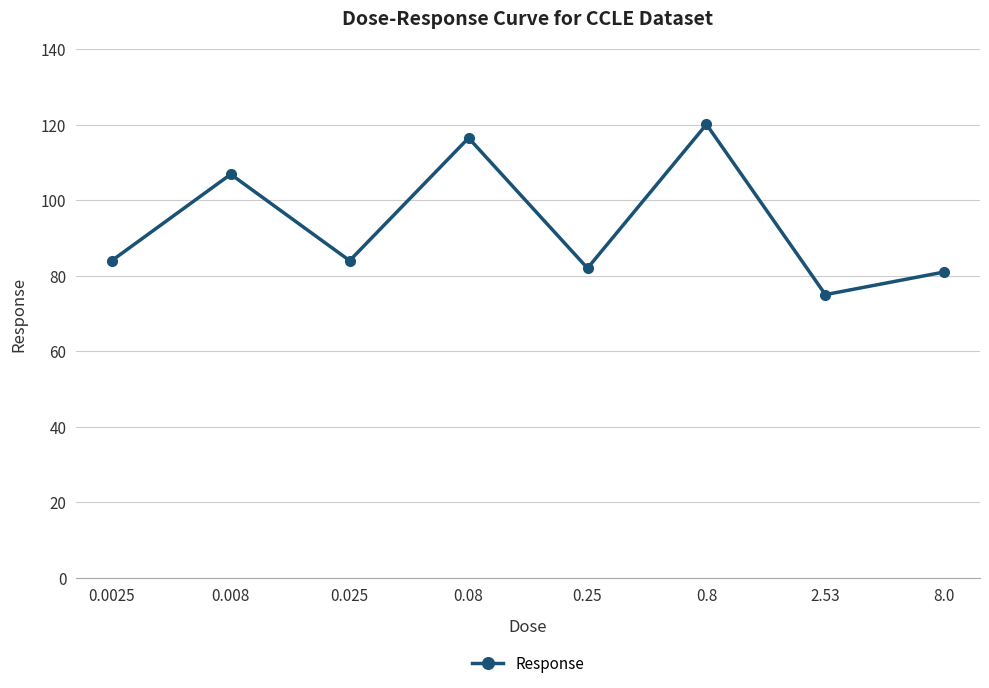

What is the average value?

93.7